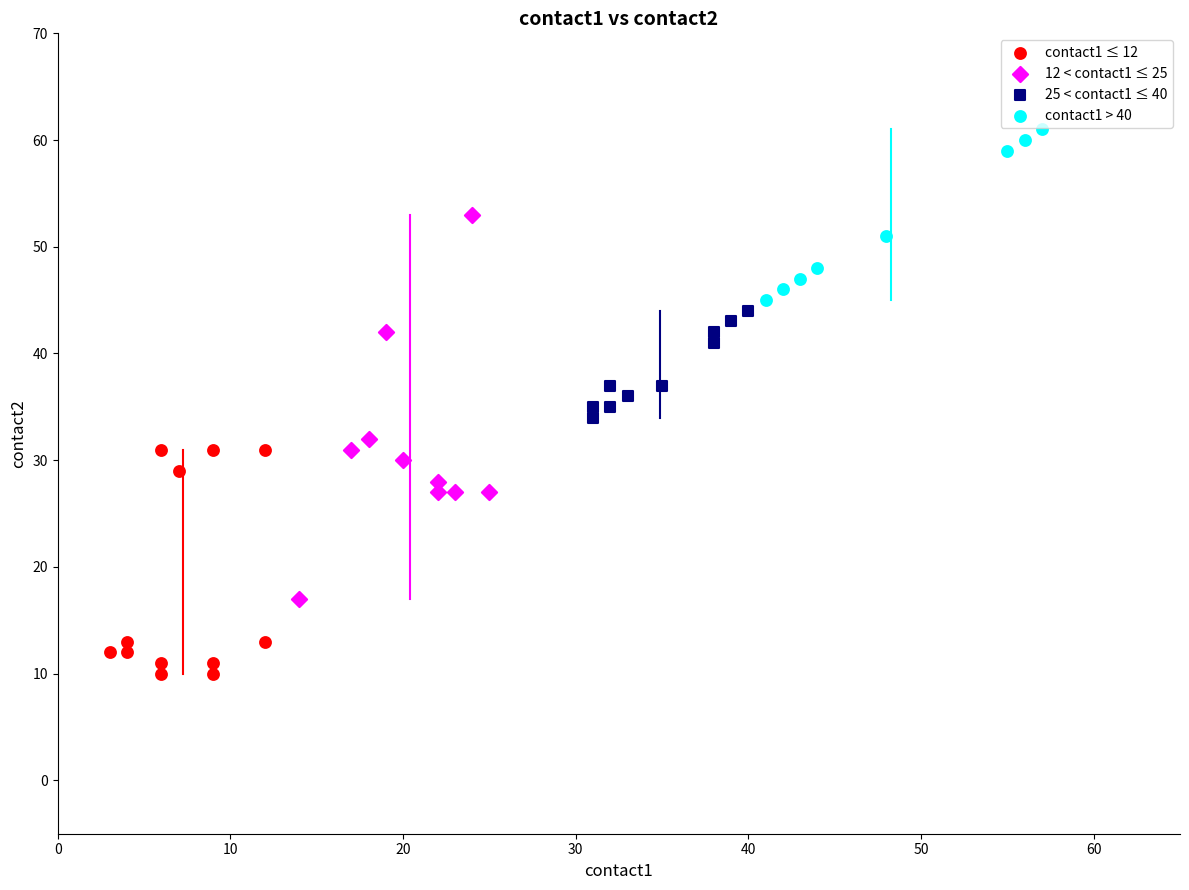

Which series has the largest Y range (max minus min)?

12 < contact1 ≤ 25